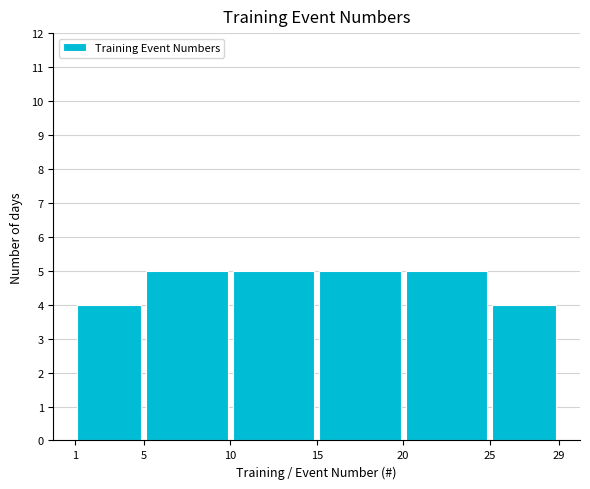

Reading left to right, list every bar in this chart as the range it spans on the x-axis followed by its height. The values are not printed on the chart, so give them approximately, as read against the axis.

1 to 5: 4
5 to 10: 5
10 to 15: 5
15 to 20: 5
20 to 25: 5
25 to 29: 4